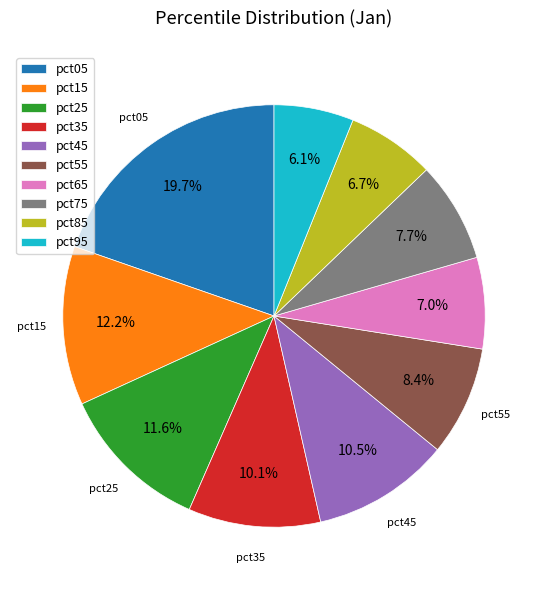

How many slices are in this pie chart?

10